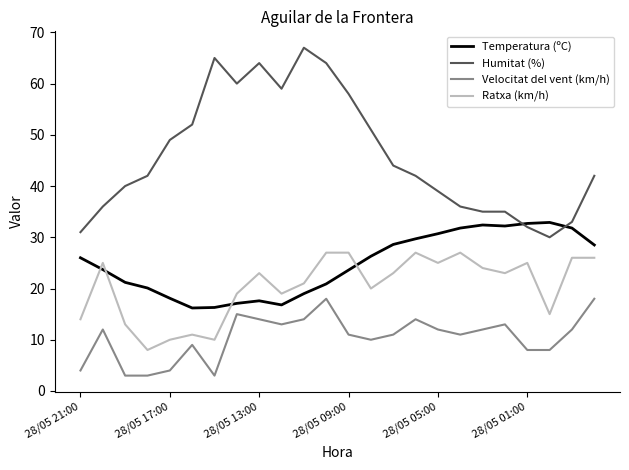

Which series has the largest range (max minus min)?

Humitat (%)